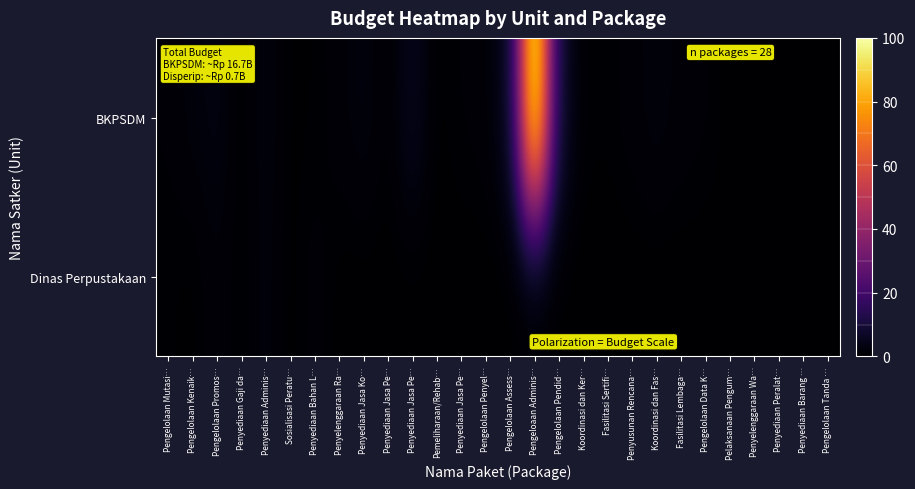

Reading left to right, list all the values displayed in this chart.

BKPSDM: Pengelolaan Mutasi…=0.8	Pengelolaan Kenaik…=2.0	Pengelolaan Promos…=2.9	Penyediaan Gaji da…=0.2	Penyediaan Adminis…=2.4	Sosialisasi Peratu…=0.2	Penyediaan Bahan L…=0.4	Penyelenggaraan Ra…=1.2	Penyediaan Jasa Ko…=2.5	Penyediaan Jasa Pe…=0.3	Penyediaan Jasa Pe…=5.3	Pemeliharaan/Rehab…=0.0	Penyediaan Jasa Pe…=0.9	Pengelolaan Penyel…=1.1	Pengelolaan Assess…=5.6	Pengeloaan Adminis…=100.0	Pengelolaan Pendid…=8.0	Koordinasi dan Ker…=0.4	Fasilitasi Sertifi…=0.5	Penyusunan Rencana…=1.2	Koordinasi dan Fas…=2.2	Fasilitasi Lembaga…=1.3	Pengelolaan Data K…=0.9	Pelaksanaan Pengum…=0.1	Penyelenggaraan Wa…=0.1	Penyediaan Peralat…=0.0	Penyediaan Barang …=0.0	Pengelolaan Tanda …=0.1
Dinas Perpustakaan: Pengelolaan Mutasi…=0.5	Pengelolaan Kenaik…=0.1	Pengelolaan Promos…=1.5	Penyediaan Gaji da…=0.1	Penyediaan Adminis…=2.1	Sosialisasi Peratu…=0.0	Penyediaan Bahan L…=1.2	Penyelenggaraan Ra…=0.1	Penyediaan Jasa Ko…=0.1	Penyediaan Jasa Pe…=0.1	Penyediaan Jasa Pe…=0.0	Pemeliharaan/Rehab…=0.0	Penyediaan Jasa Pe…=0.0	Pengelolaan Penyel…=0.0	Pengelolaan Assess…=0.0	Pengeloaan Adminis…=0.0	Pengelolaan Pendid…=0.0	Koordinasi dan Ker…=0.0	Fasilitasi Sertifi…=0.0	Penyusunan Rencana…=0.0	Koordinasi dan Fas…=0.0	Fasilitasi Lembaga…=0.0	Pengelolaan Data K…=0.0	Pelaksanaan Pengum…=0.0	Penyelenggaraan Wa…=0.0	Penyediaan Peralat…=0.0	Penyediaan Barang …=0.0	Pengelolaan Tanda …=0.0